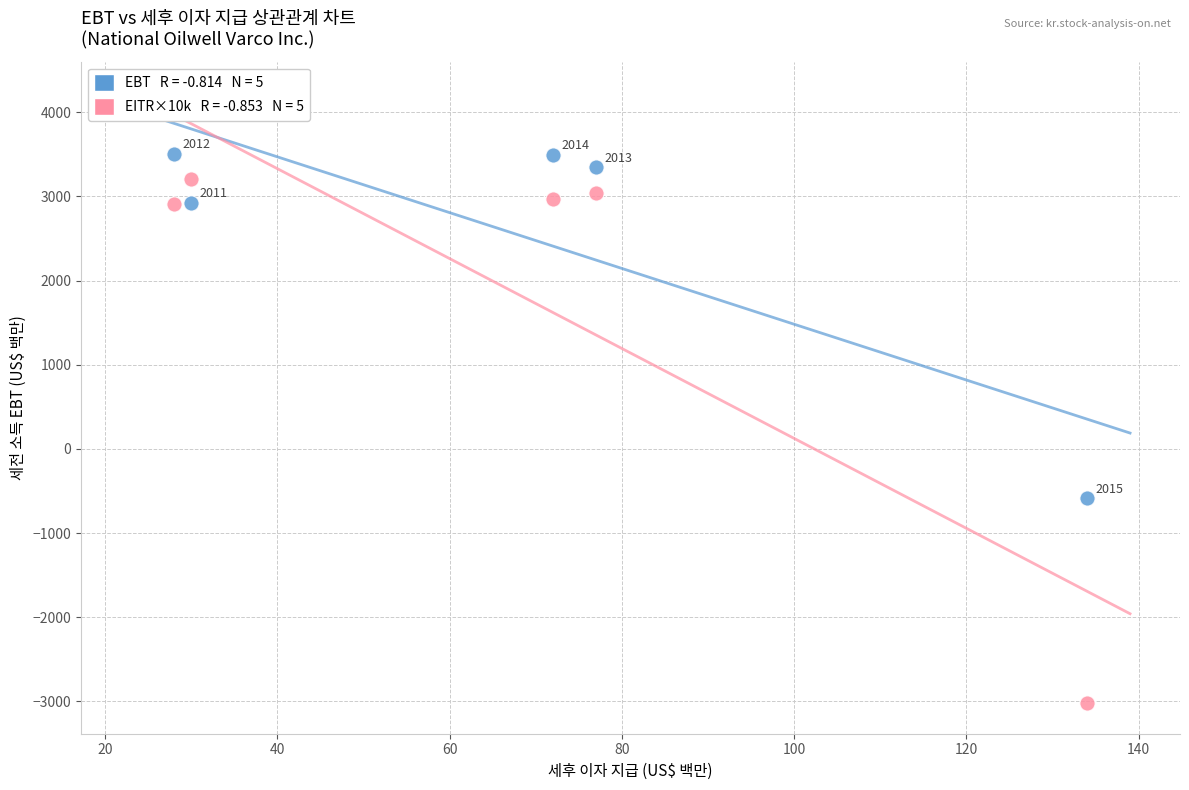

Across all data points, what is the average X value?

68.2